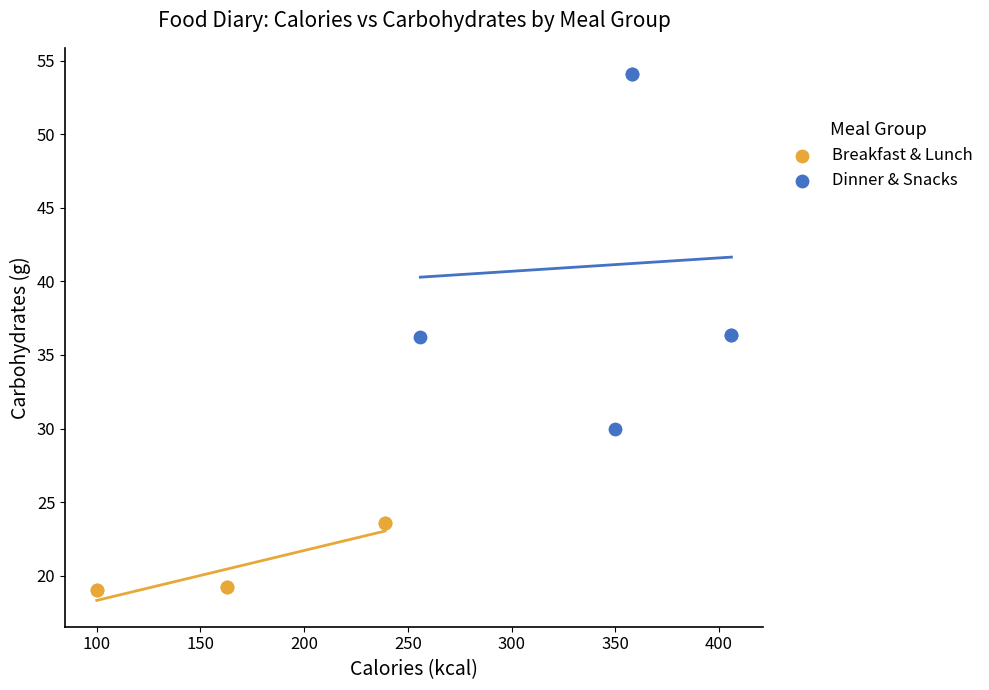

Which series reaches the minimum Y coordinate?

Breakfast & Lunch